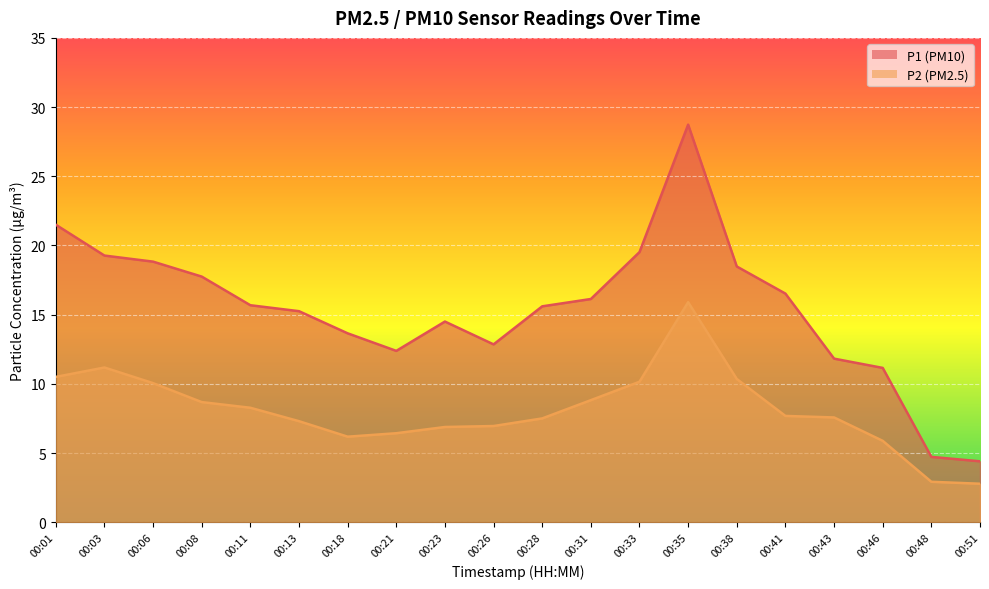

The value of P1 at 00:08 is 29.1. True or false?

False